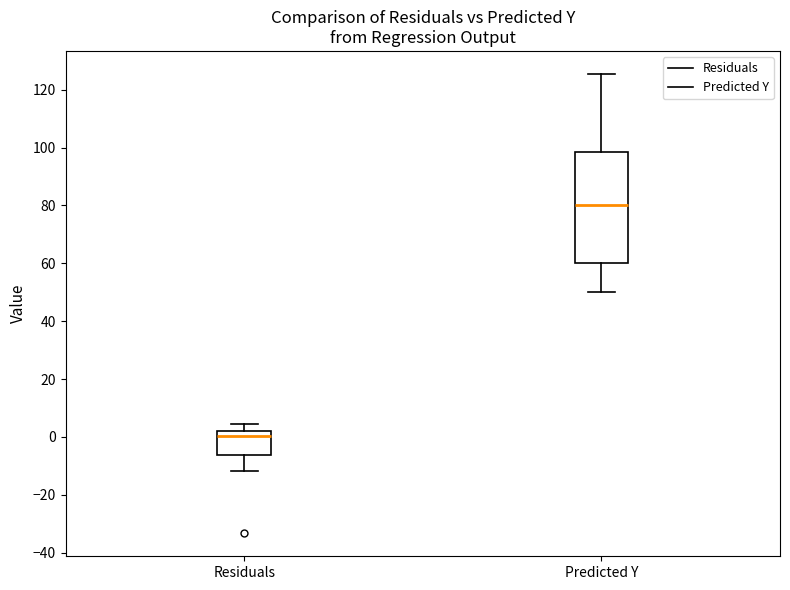

Which box is the tallest, from its lower edge to its upper edge?

Predicted Y